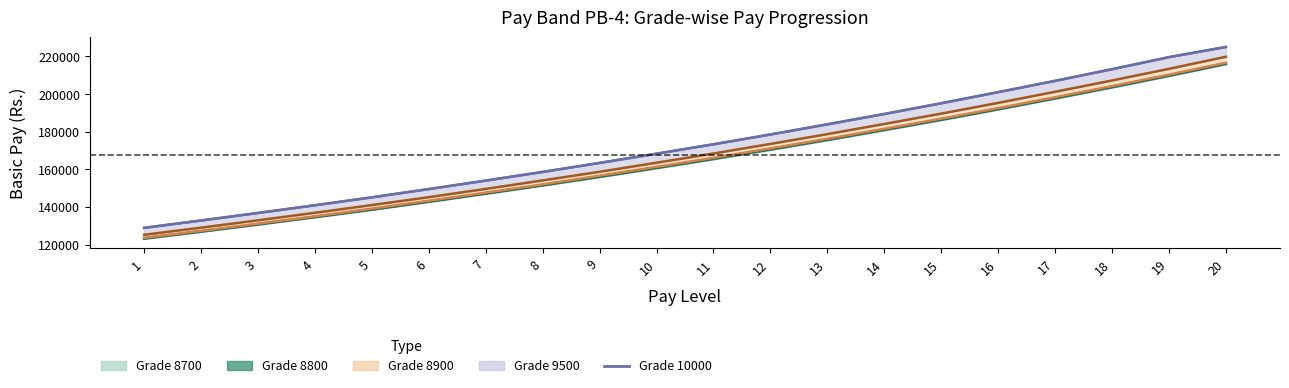

Is it true that Grade 8700 equals 147000 at 7?

True